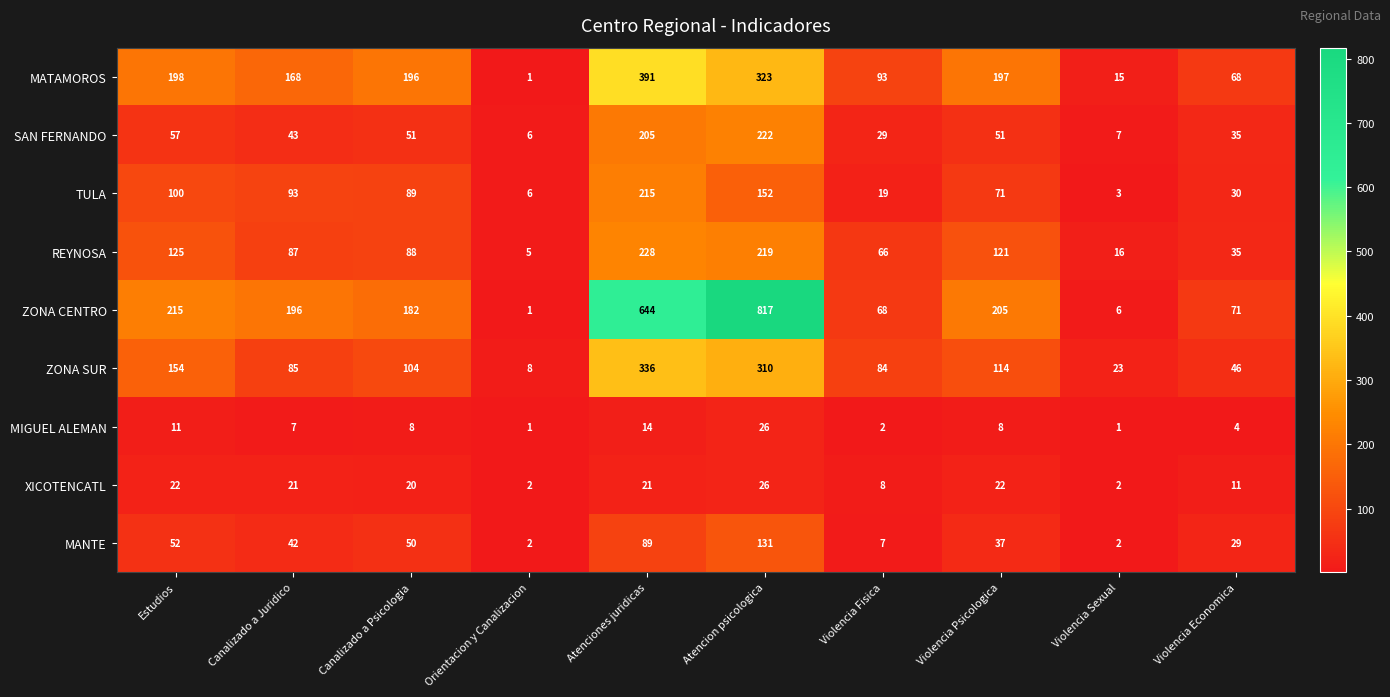

At which label does MATAMOROS reach its peak?

Atenciones juridicas